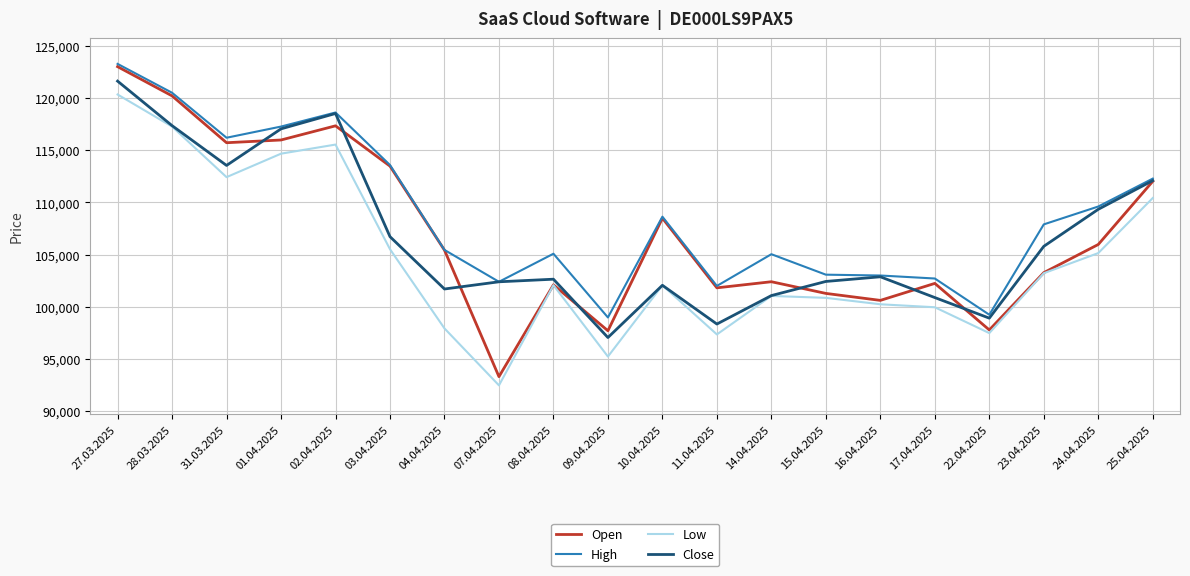

The Open series shows 113481 at 03.04.2025. True or false?

True